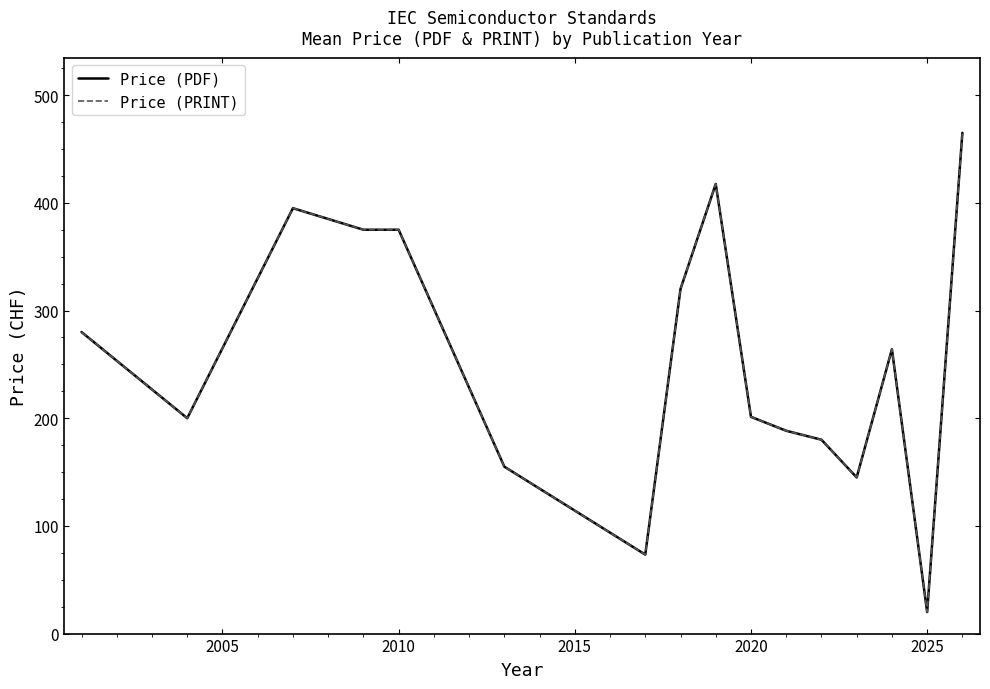

At how many categories does at least one series exceed 109?

14